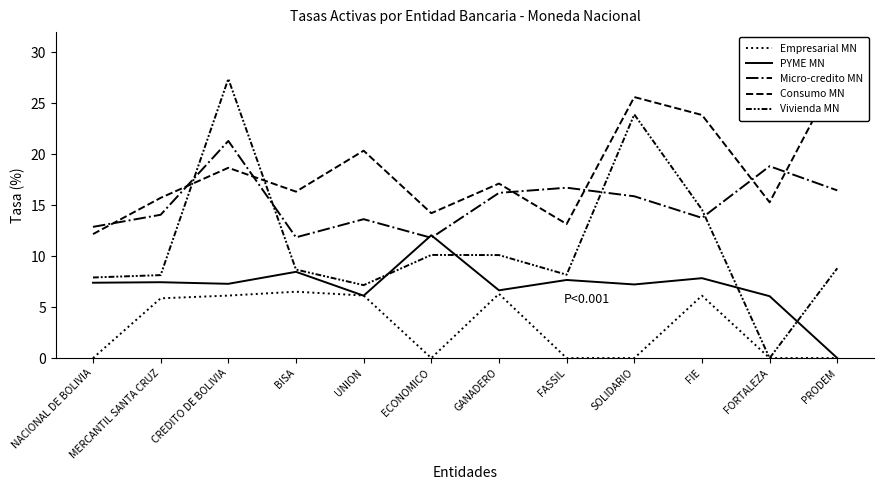

What is the difference between the maximum and minimum values in the Consumo MN series?

15.7